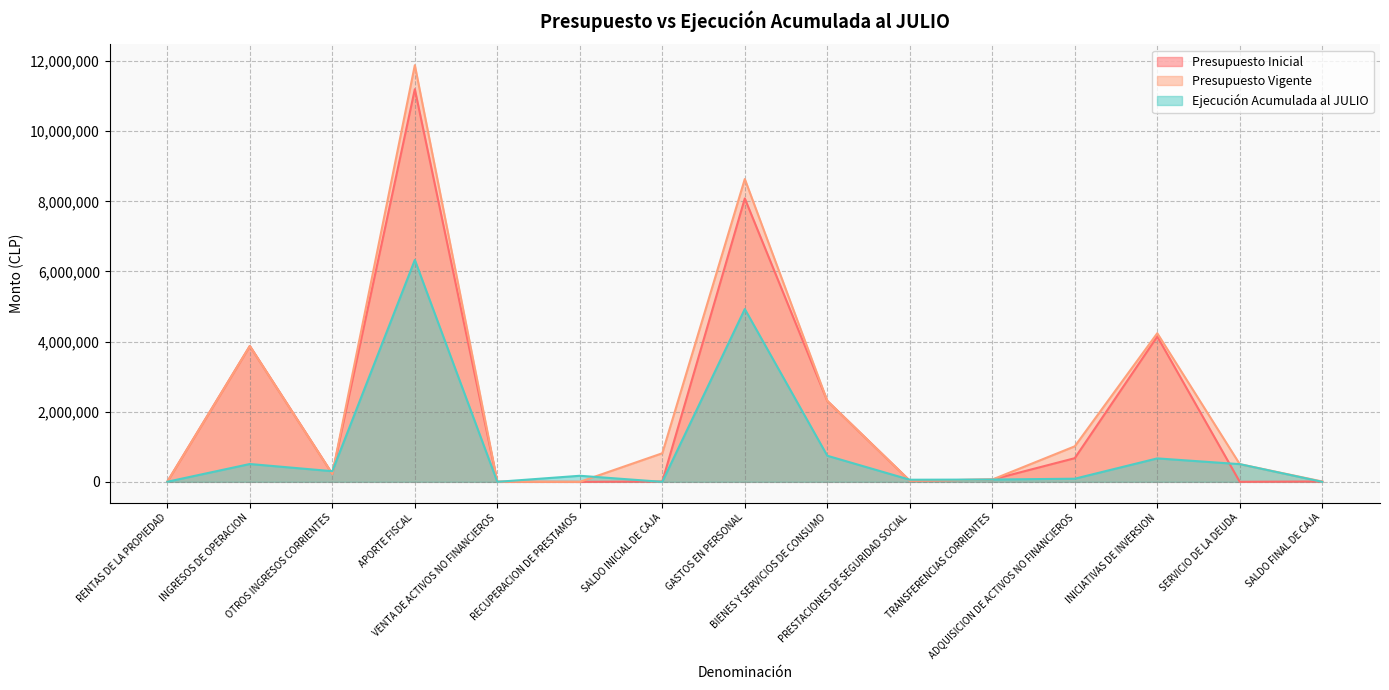

How many times do Presupuesto Vigente and Ejecución Acumulada al JULIO cross each other?

5